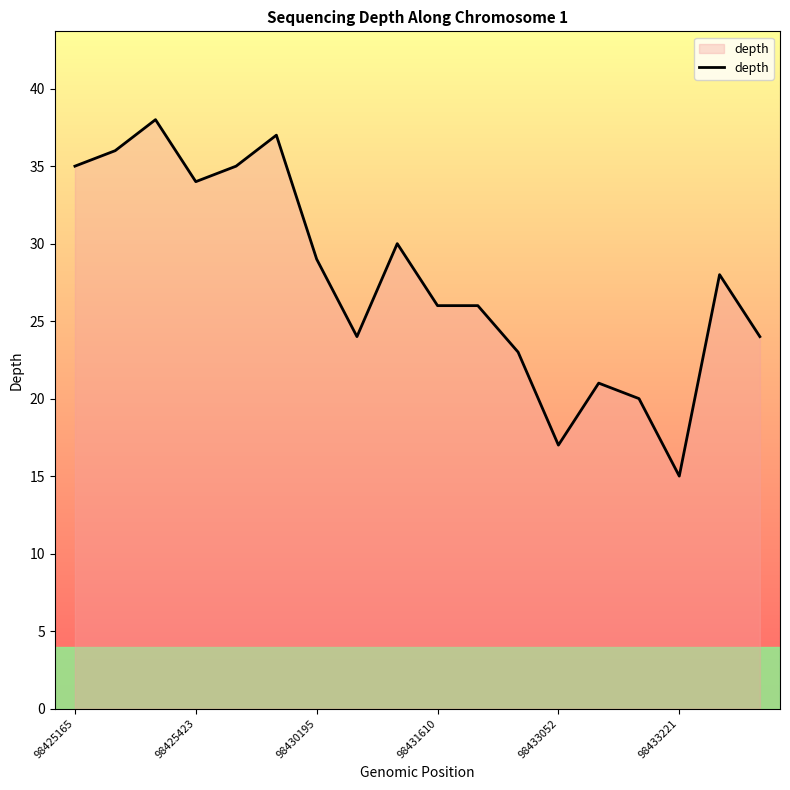

What is the greatest value displayed?

38